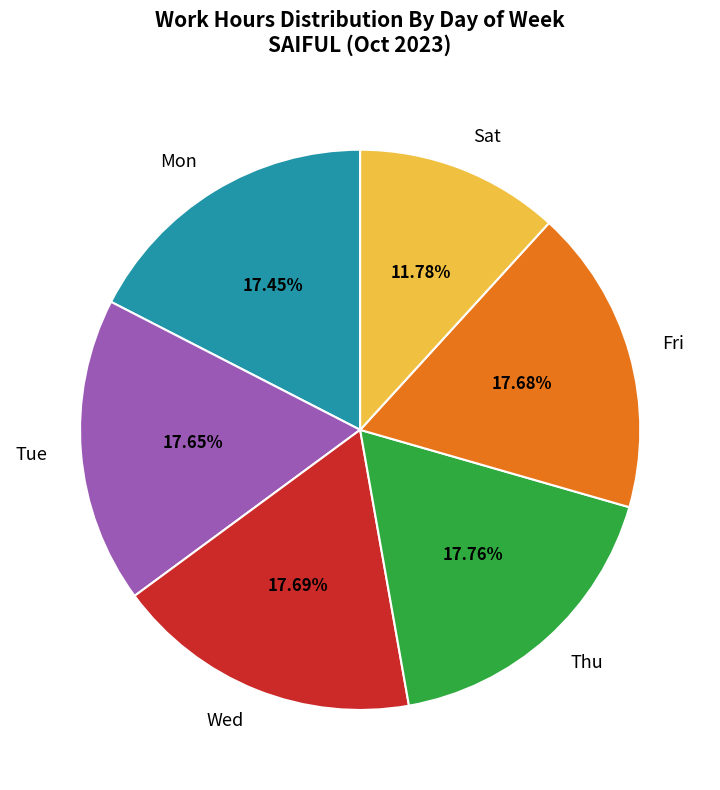

Which slice is the smallest?

Sat